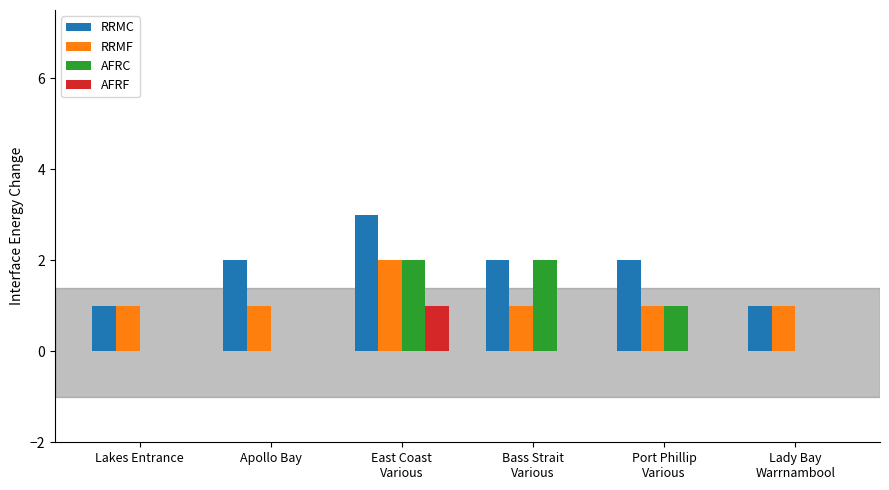

How many series are shown in this chart?

4